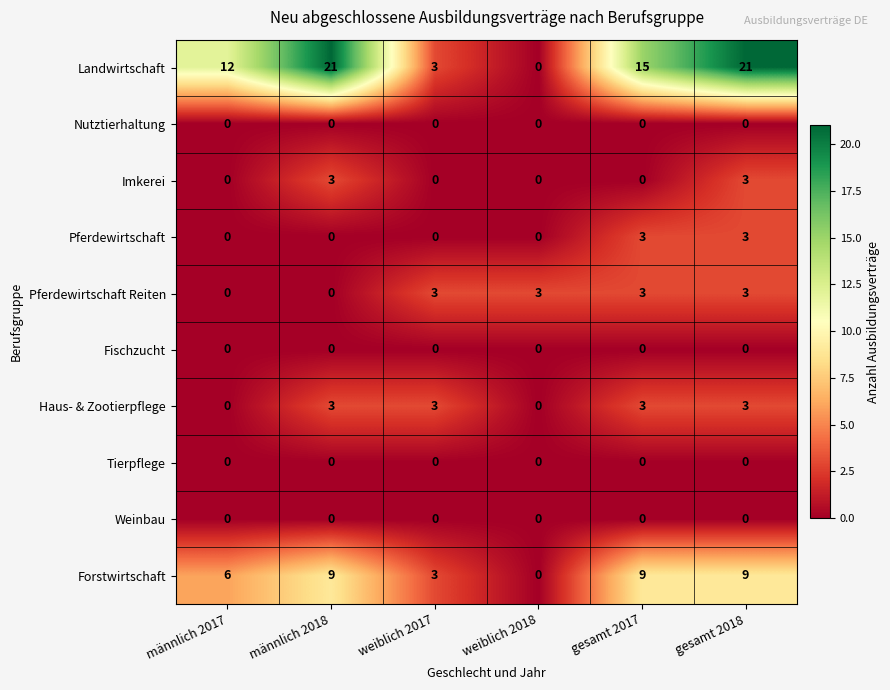

Which series changed the most between männlich 2017 and weiblich 2017?

Landwirtschaft